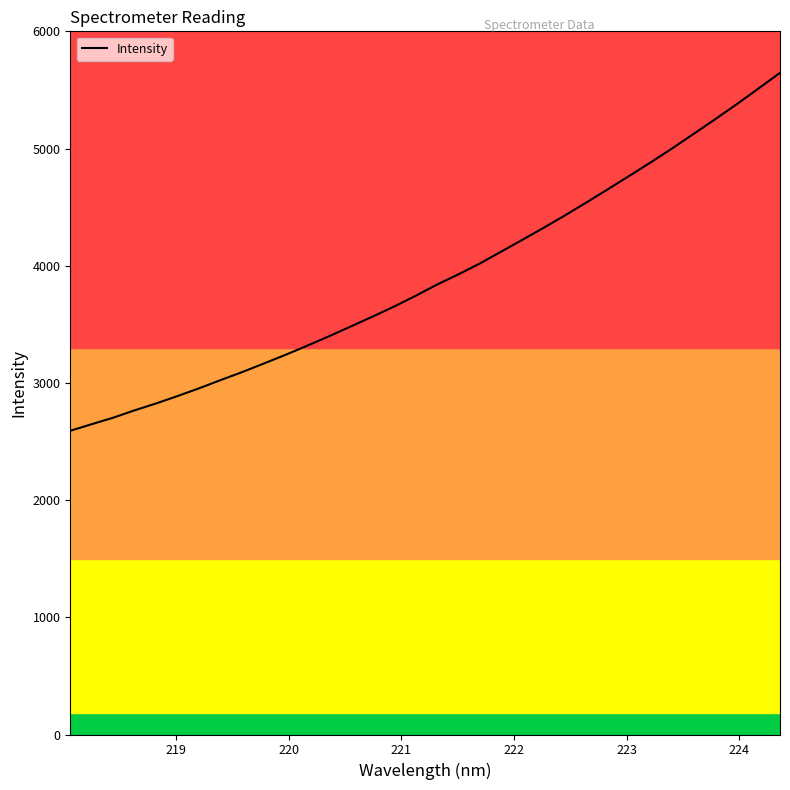

What is the difference between the maximum and minimum values?

3054.1